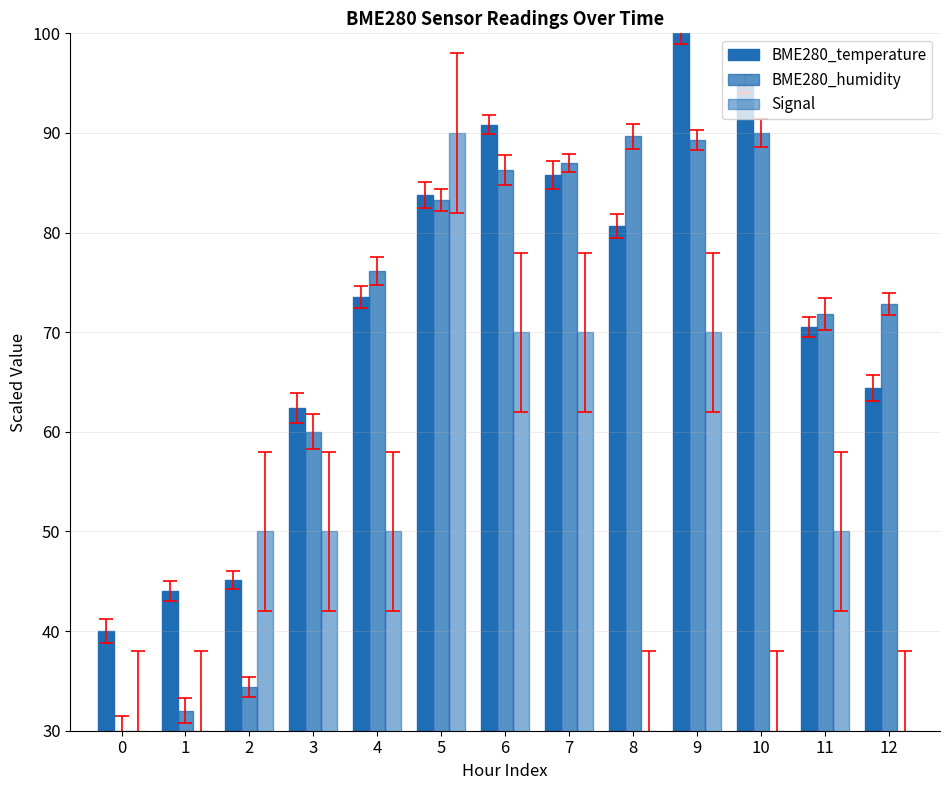

What is the sum of the Signal values at 12 and 11?

80.0